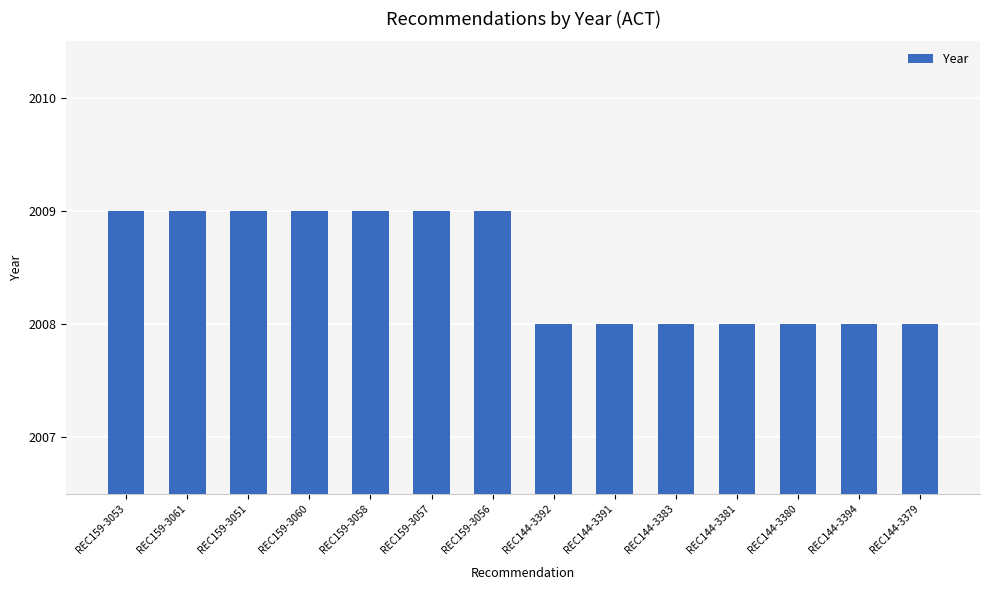

Is it true that the value at REC159-3056 is 2009?

True